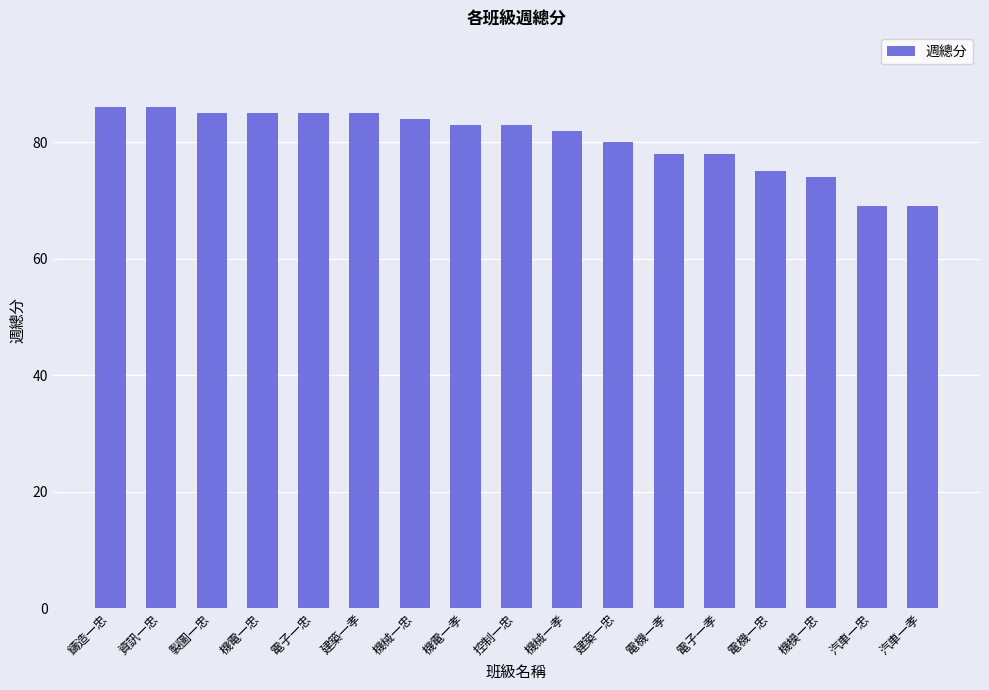

What is the maximum value shown in the chart?

86